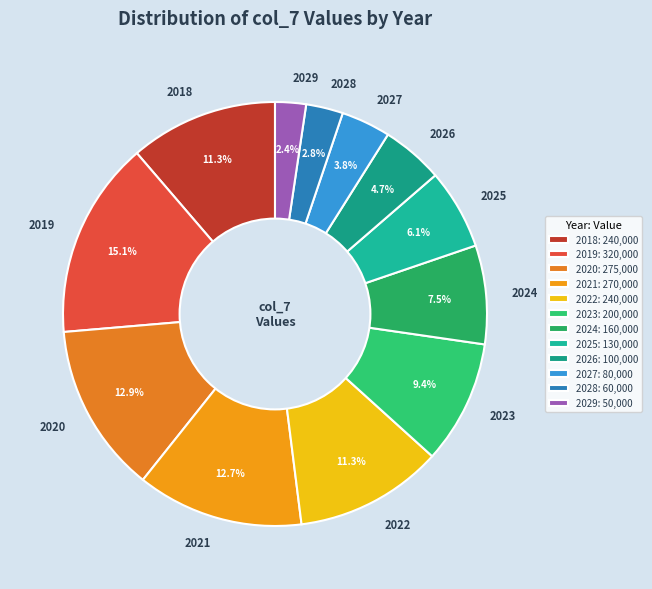

Which has a higher value, 2018 or 2028?

2018